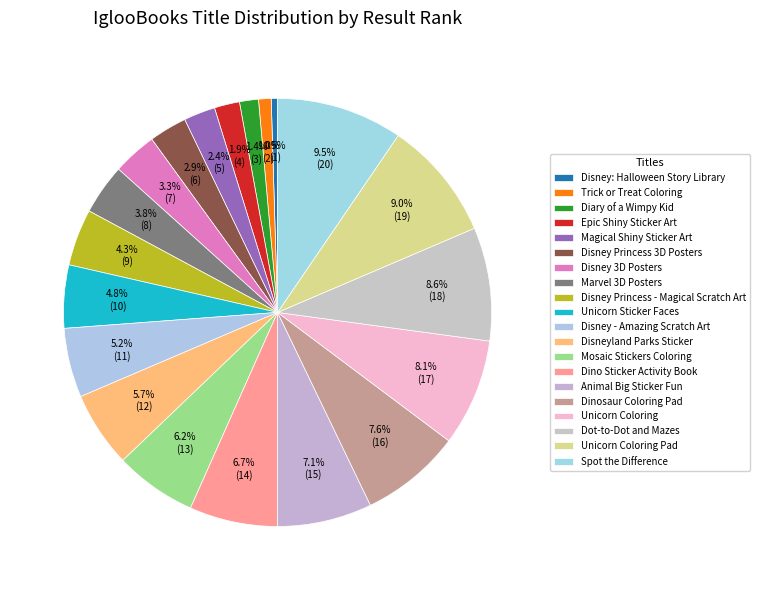

Which category has the smallest portion of the pie?

Disney: Halloween Story Library